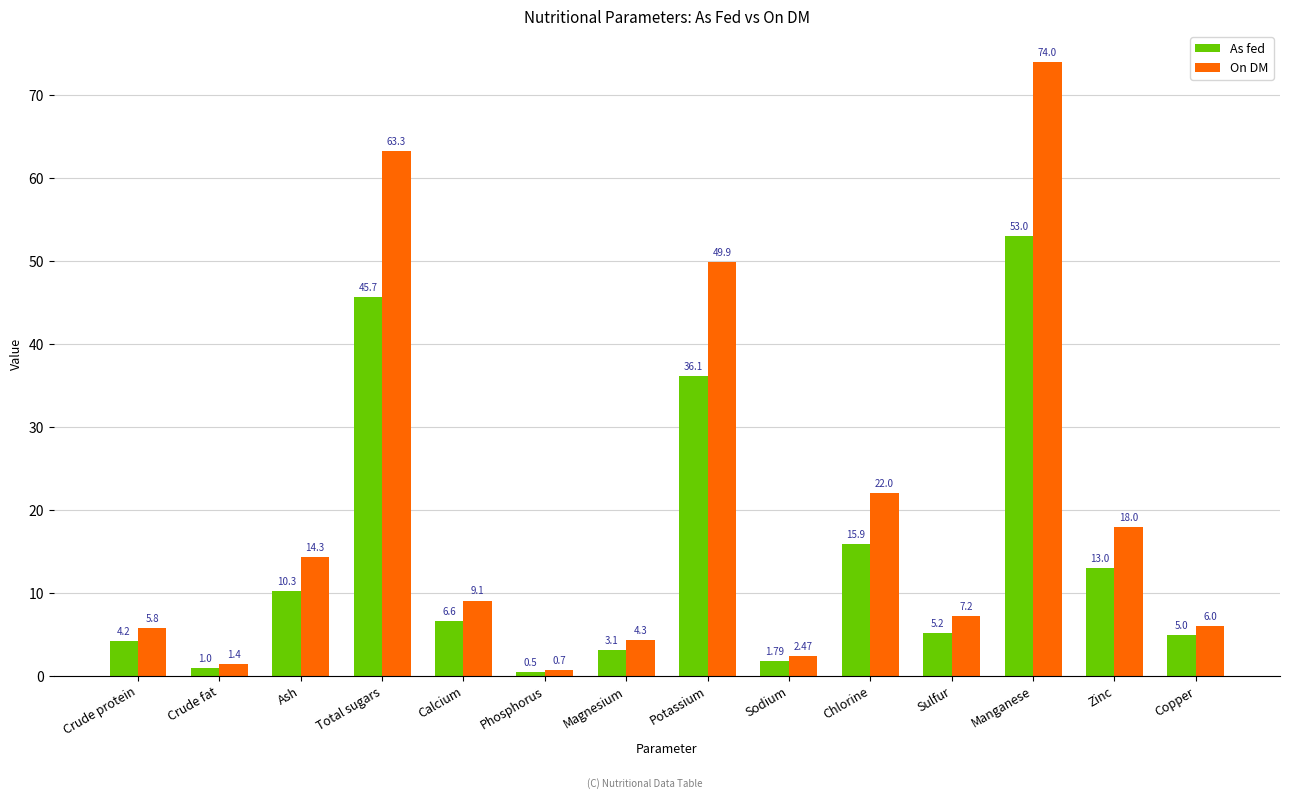

Between Total sugars and Manganese, which series saw the biggest shift?

On DM